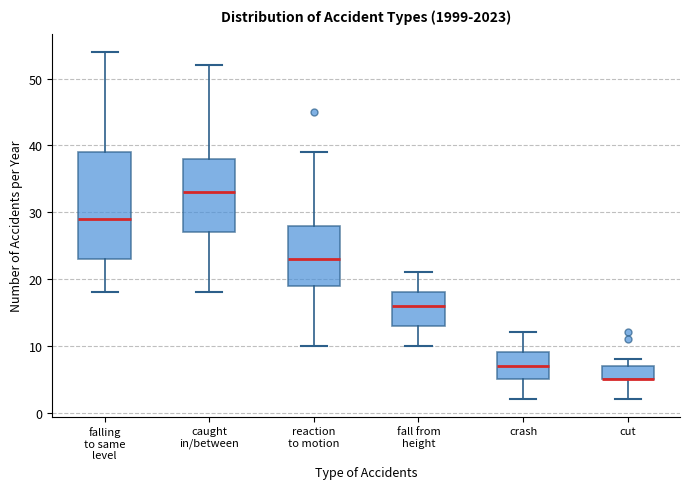

Where does the median line of the box for reaction to motion sit on the y-axis? The values are not printed on the chart, so give them approximately, as read against the axis.

23